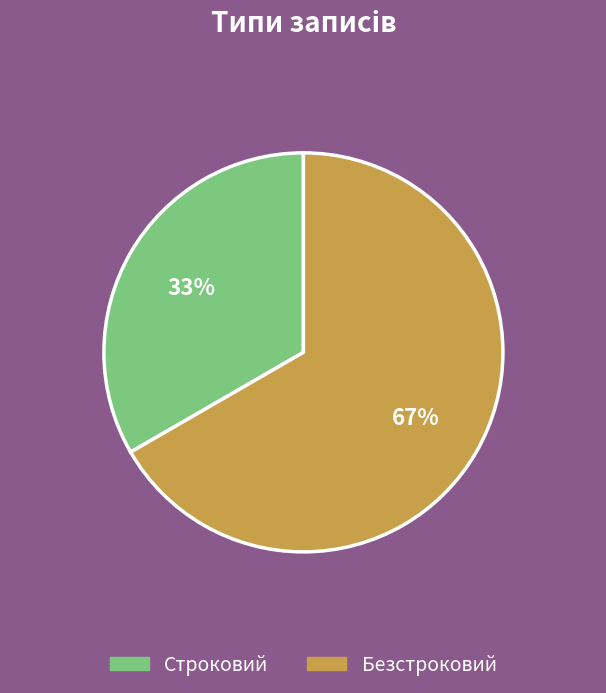

What is the ratio of the value at Безстроковий to the value at Строковий?

2.0